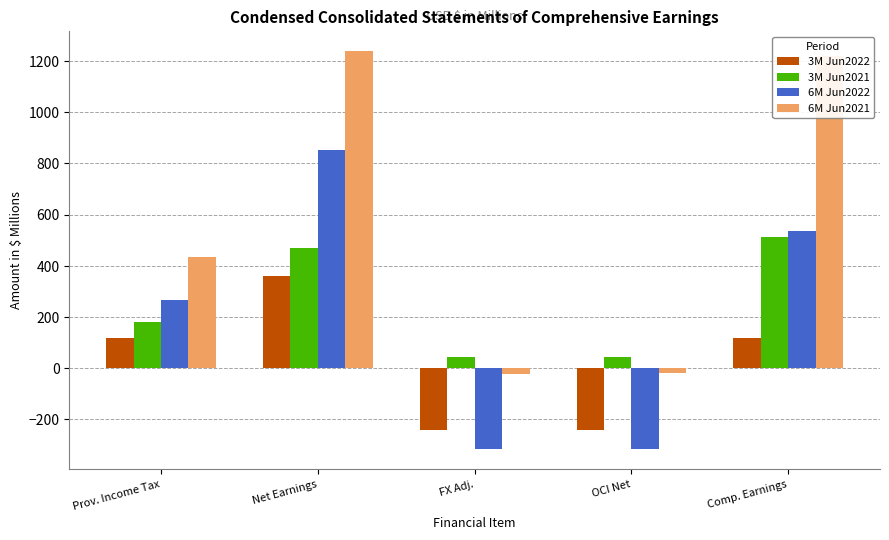

Are the bars grouped side by side (vs. stacked)?

Yes